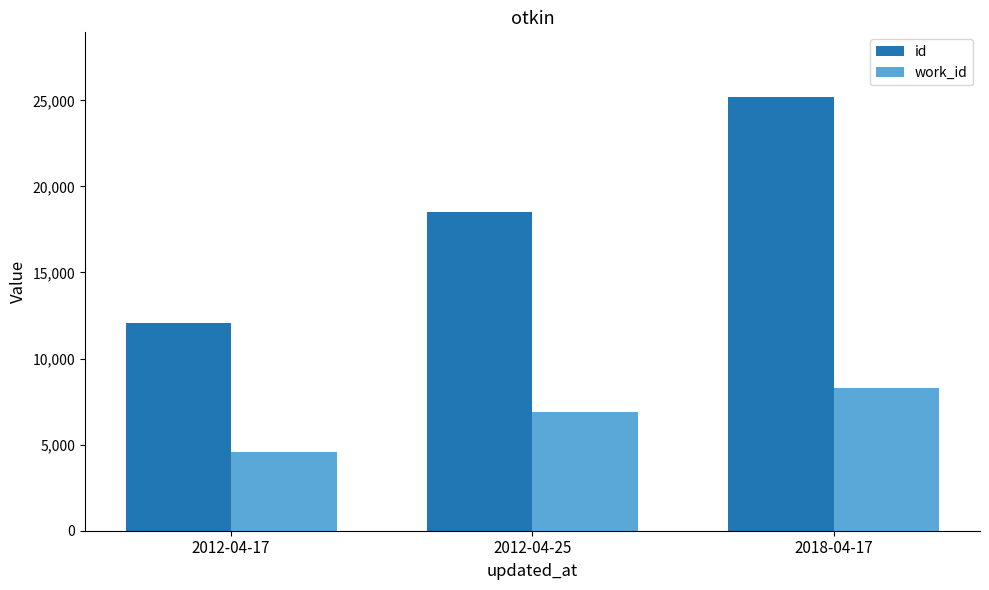

What value does the id series have at 2018-04-17, to the nearest 100?

25200